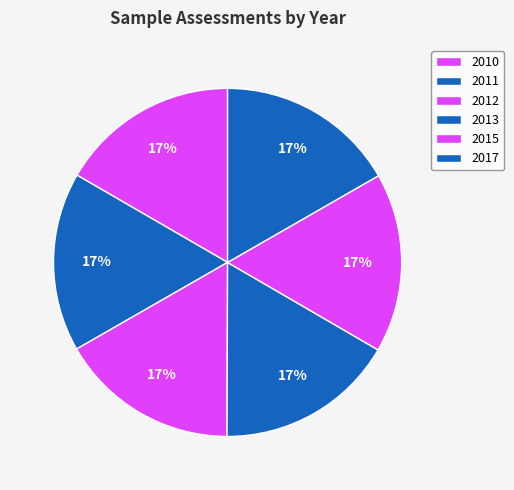

Is it true that 2015 is 17% of the pie?

True